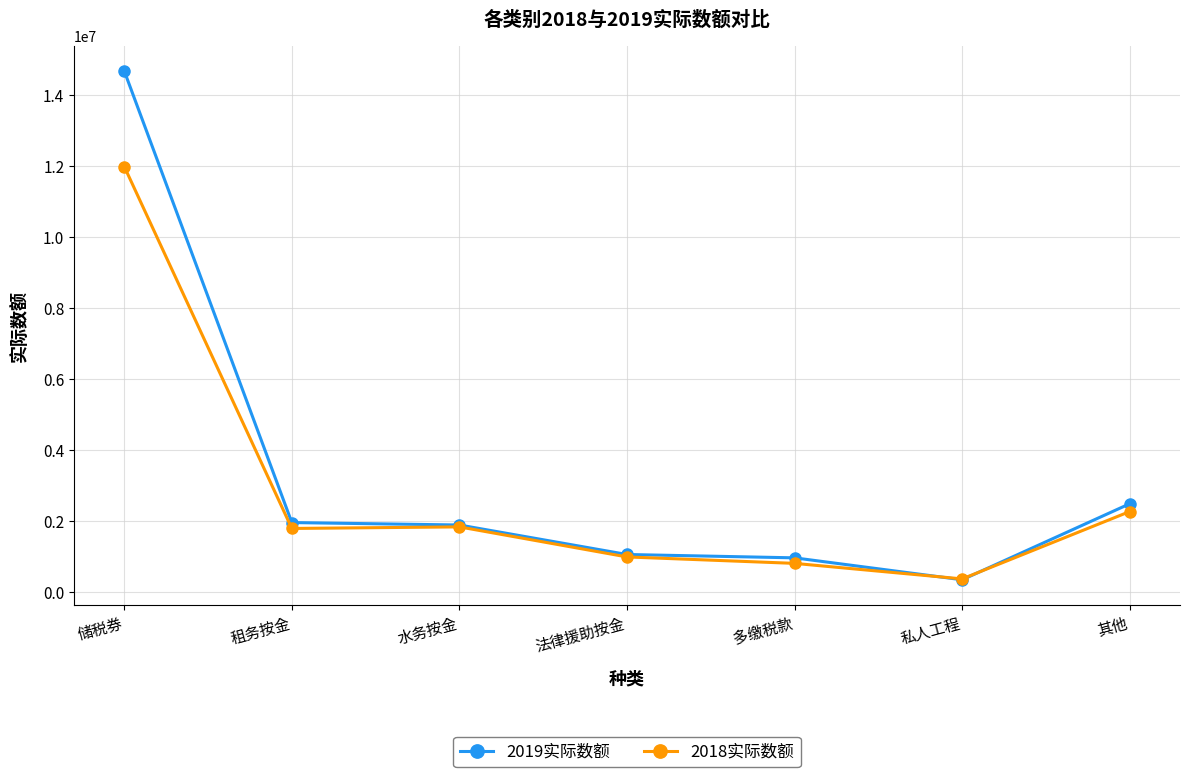

What is the lowest value of the 2018实际数额 series?

379290